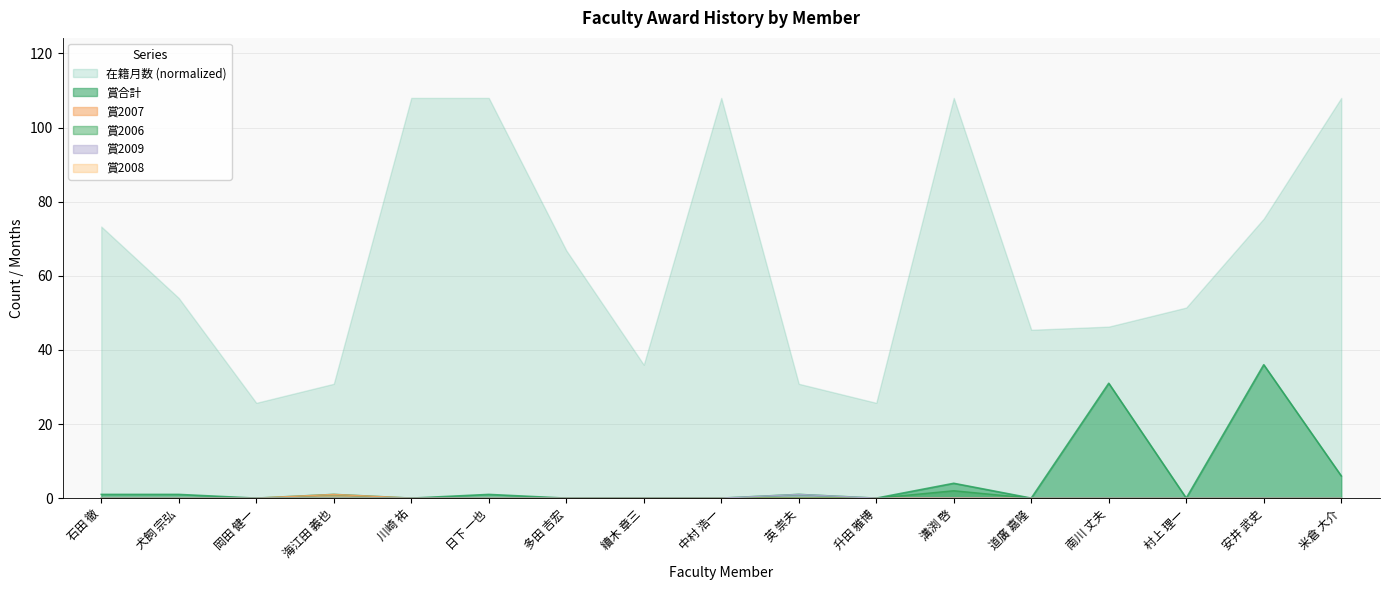

At how many categories does at least one series exceed 32?

13